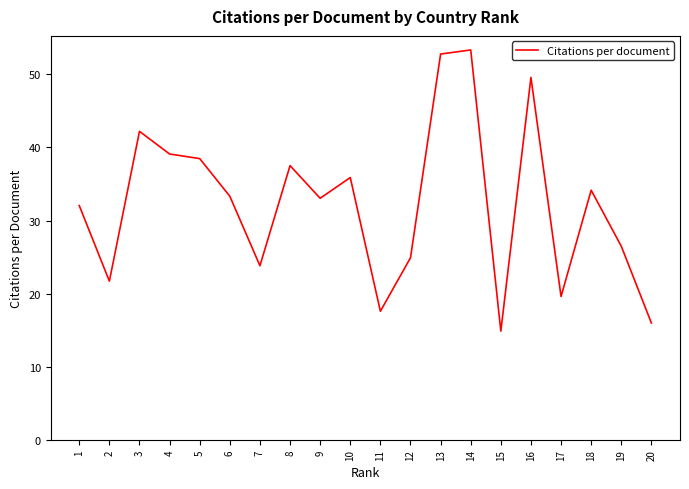

What is the greatest value displayed?

53.3